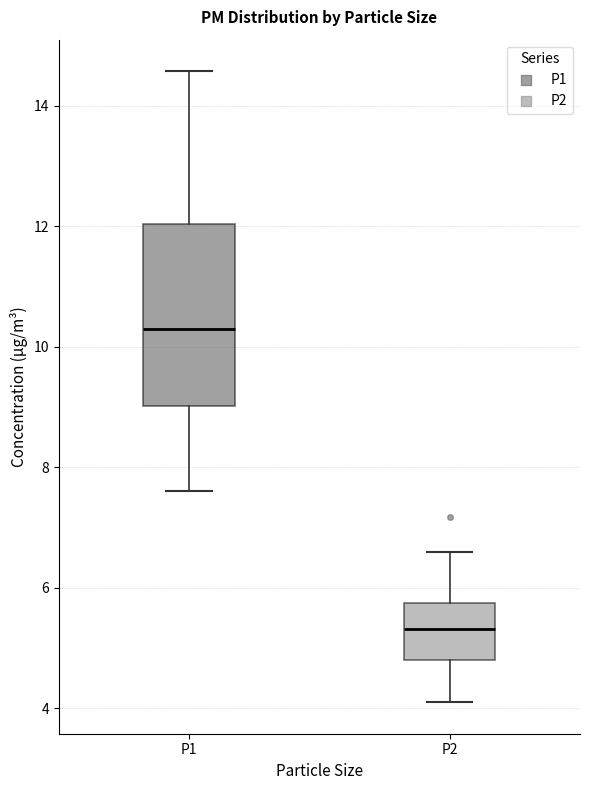

Reading left to right, read every box against the y-axis: the position of its median line, the range the box covers, and the ends of its whiskers. The values are not printed on the chart, so give them approximately, as read against the axis.

P1: median 10.2, box 9.0 to 12.0, whiskers 7.6 to 14.6
P2: median 5.4, box 4.8 to 5.8, whiskers 4.2 to 6.6